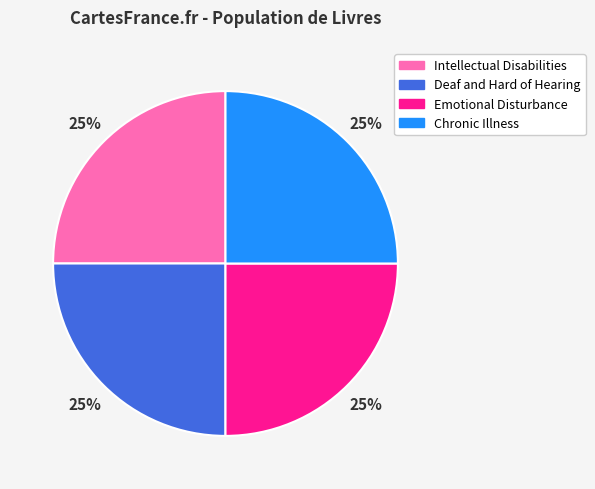

Does any single category account for the majority?

No